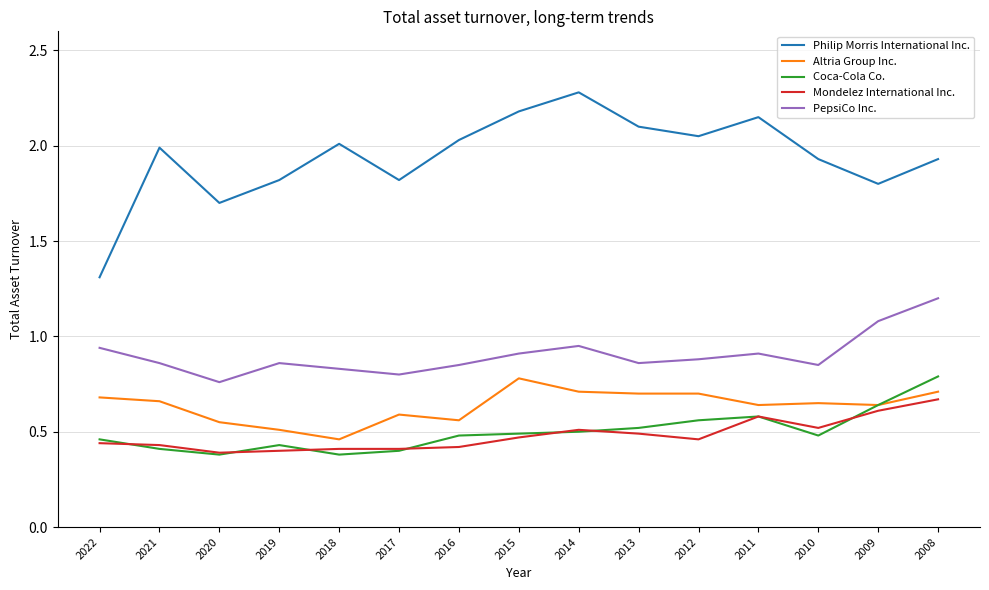

At which label is Philip Morris International Inc. closest to 1?

2022